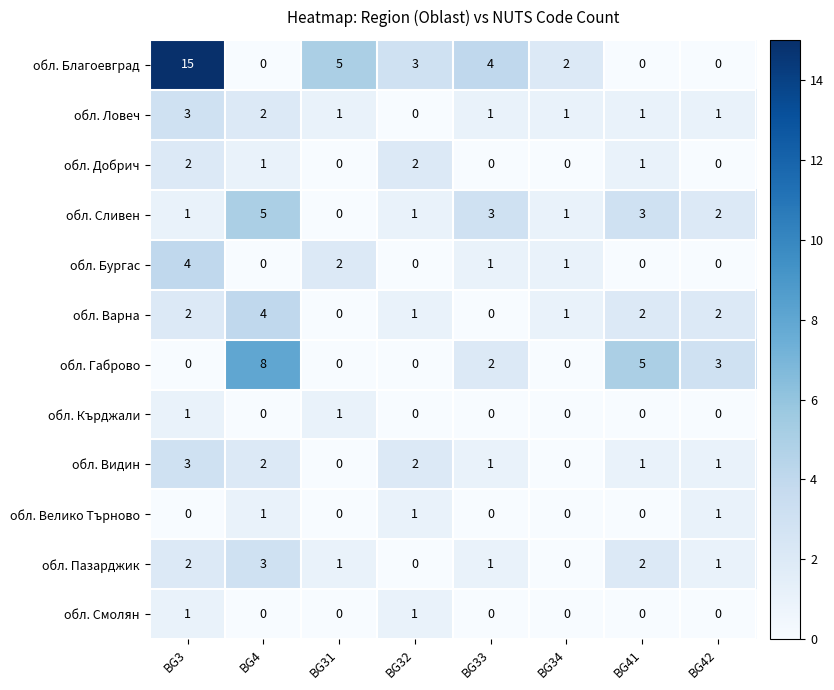

How many обл. Видин values are between 1 and 2?

5